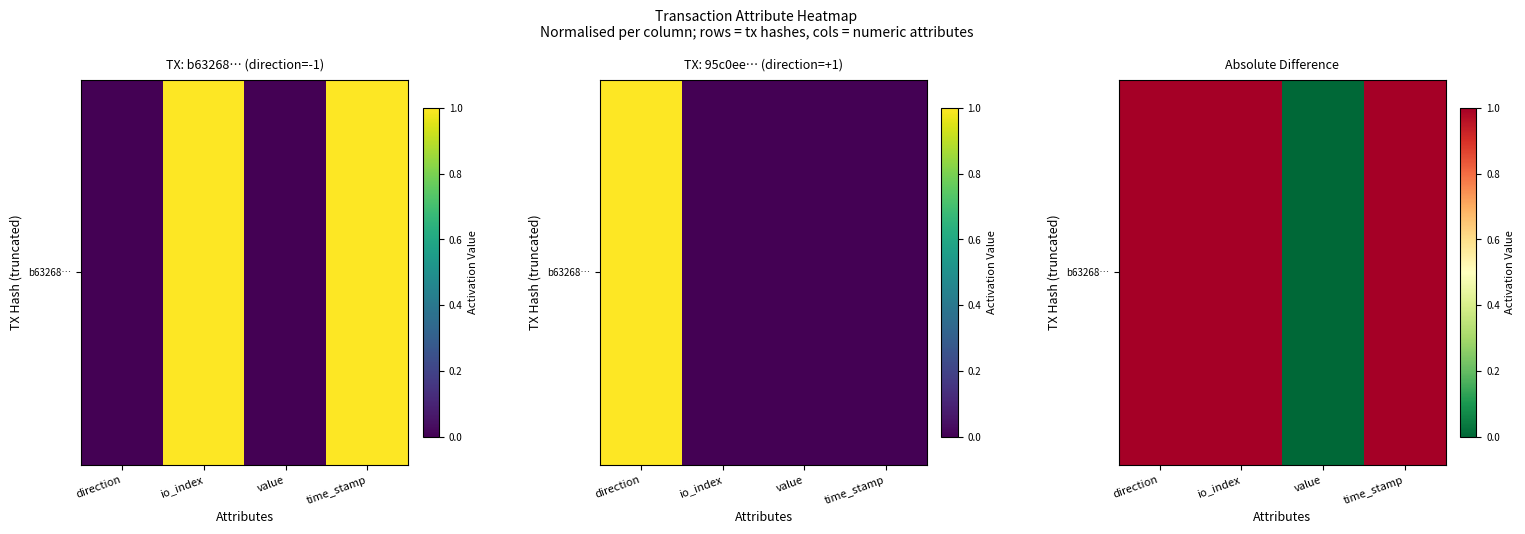

The chart shows a value of 0 at value. True or false?

True